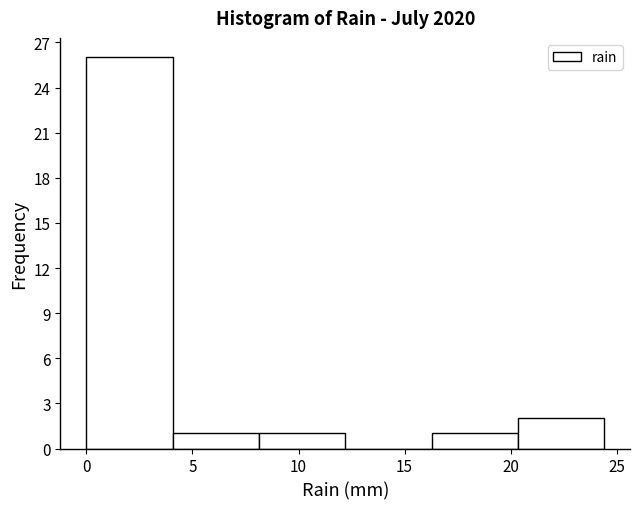

Reading left to right, list every bar in this chart as the range it spans on the x-axis followed by its height. Neither the bar edges nor the heights are printed on the chart, so give them approximately, as read against the axes.

0.0 to 4.0: 26
4.0 to 8.0: 1
8.0 to 12.0: 1
12.0 to 16.5: 0
16.5 to 20.5: 1
20.5 to 24.5: 2